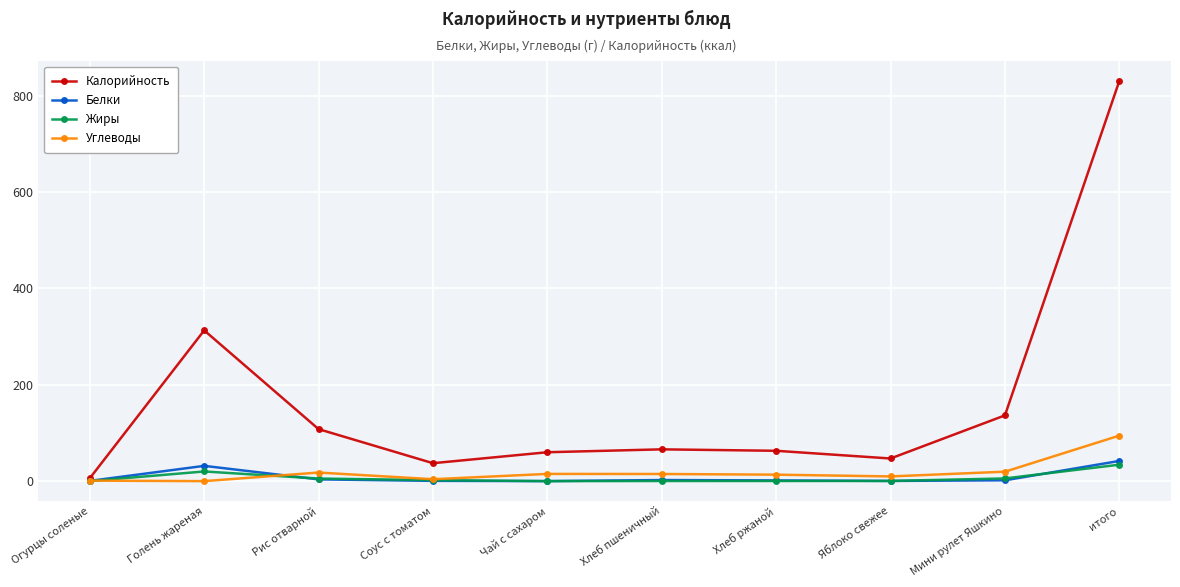

What is the difference between the maximum and minimum values in the Калорийность series?

824.7